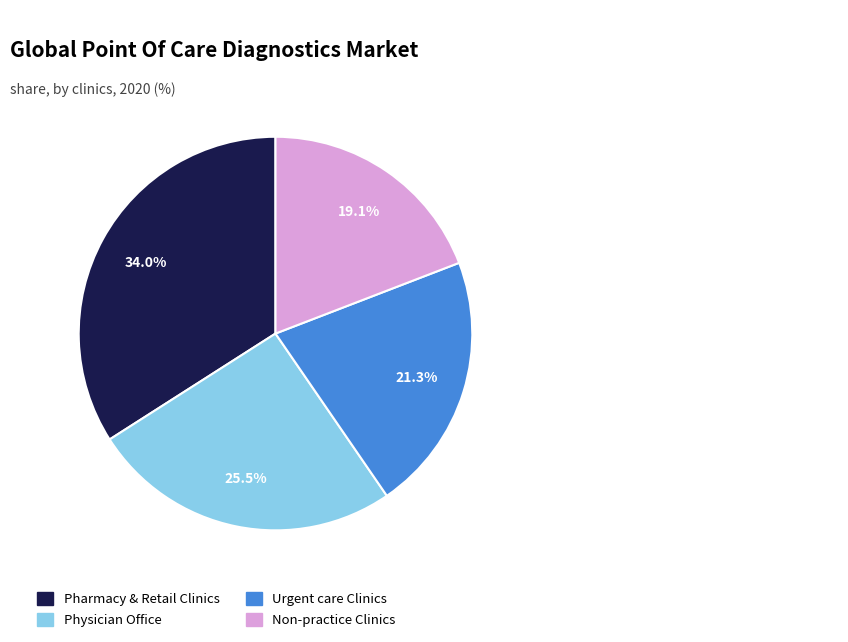

Is the sum of Non-practice Clinics and Urgent care Clinics greater than half?

No